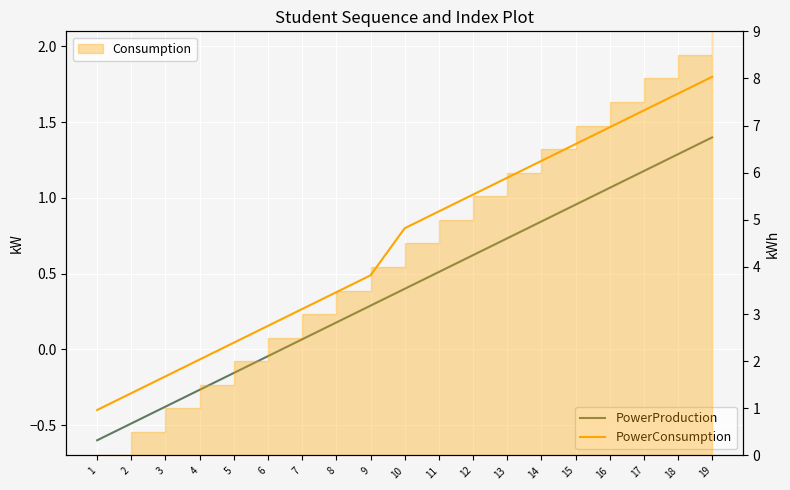

Reading left to right, extract all data points from this chart.

PowerProduction: 1=-0.6	2=-0.5	3=-0.4	4=-0.3	5=-0.2	6=-0.0	7=0.1	8=0.2	9=0.3	10=0.4	11=0.5	12=0.6	13=0.7	14=0.8	15=1.0	16=1.1	17=1.2	18=1.3	19=1.4
PowerConsumption: 1=-0.4	2=-0.3	3=-0.2	4=-0.1	5=0.0	6=0.2	7=0.3	8=0.4	9=0.5	10=0.8	11=0.9	12=1.0	13=1.1	14=1.2	15=1.4	16=1.5	17=1.6	18=1.7	19=1.8